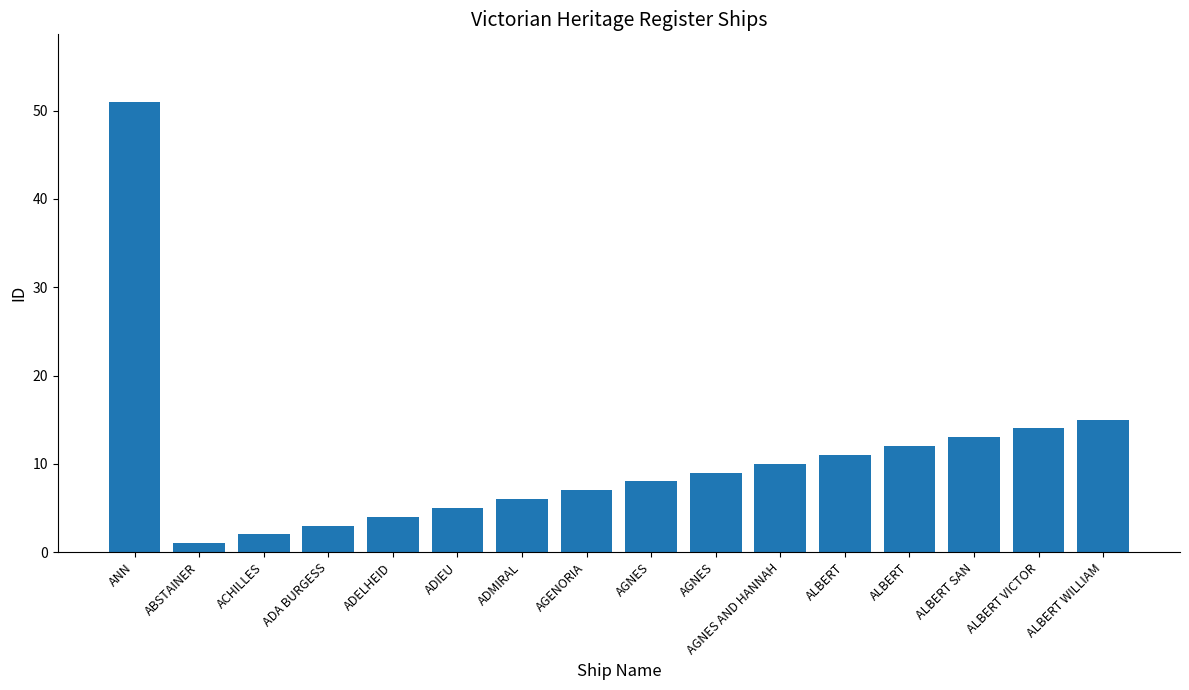

How many data points are less than 9?

8